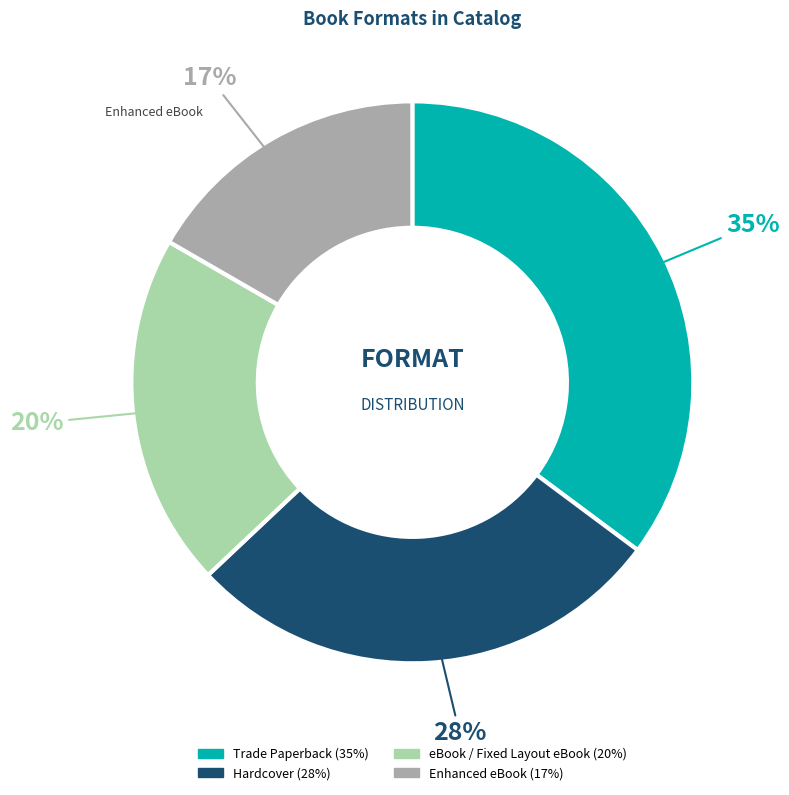

How many segments does this pie chart have?

4